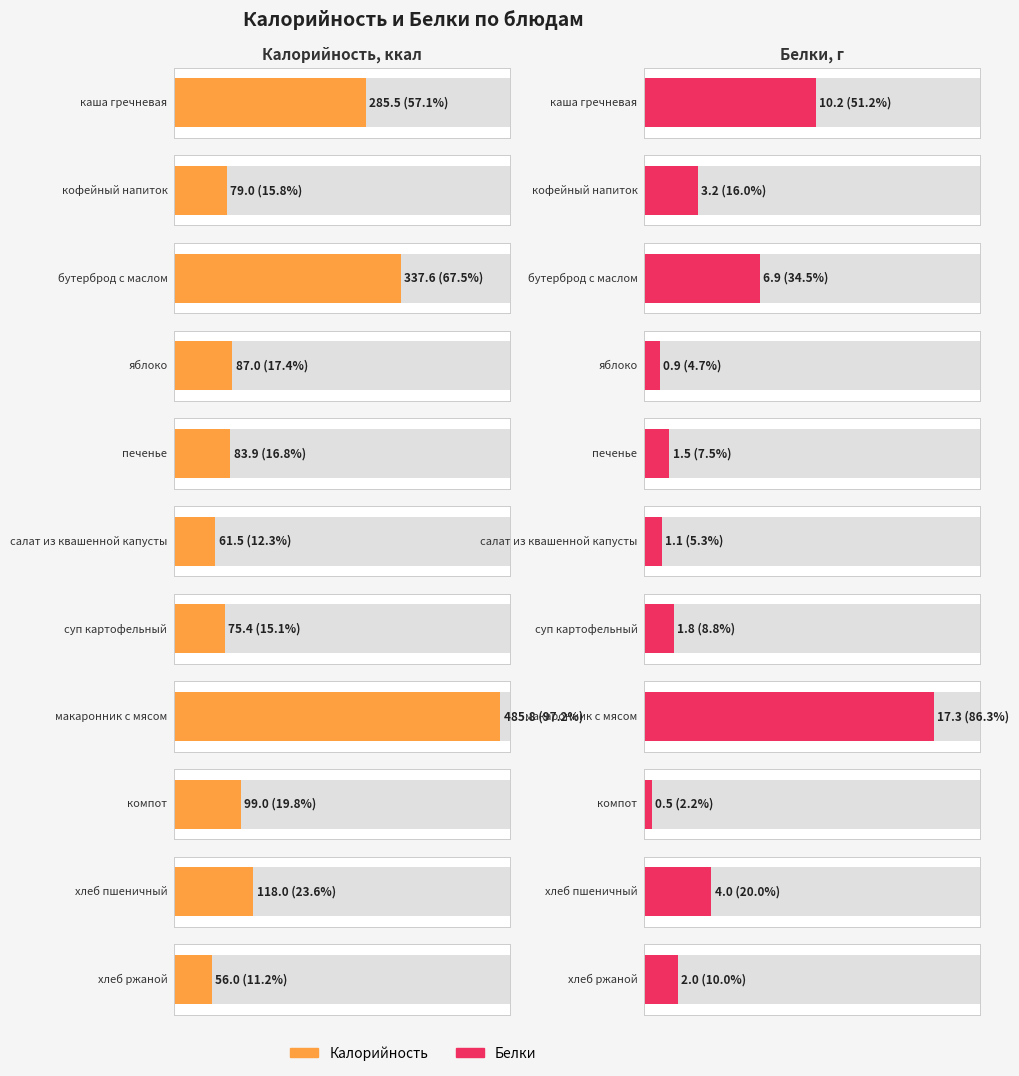

The value of Калорийность at кофейный напиток is 111.7. True or false?

False